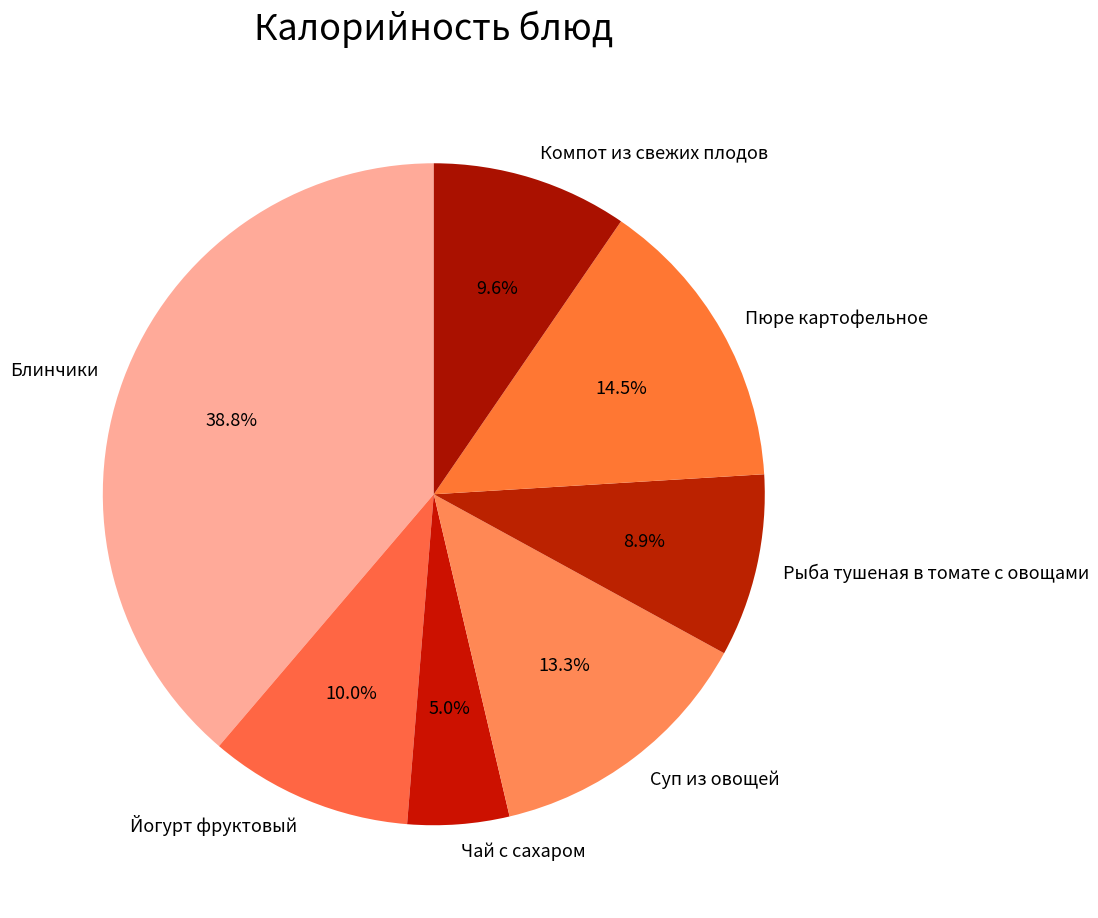

Is the sum of Компот из свежих плодов and Рыба тушеная в томате с овощами greater than half?

No